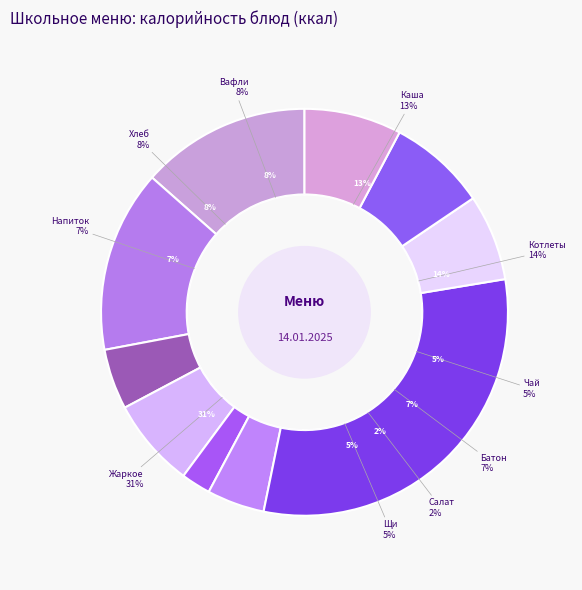

How many segments does this pie chart have?

10